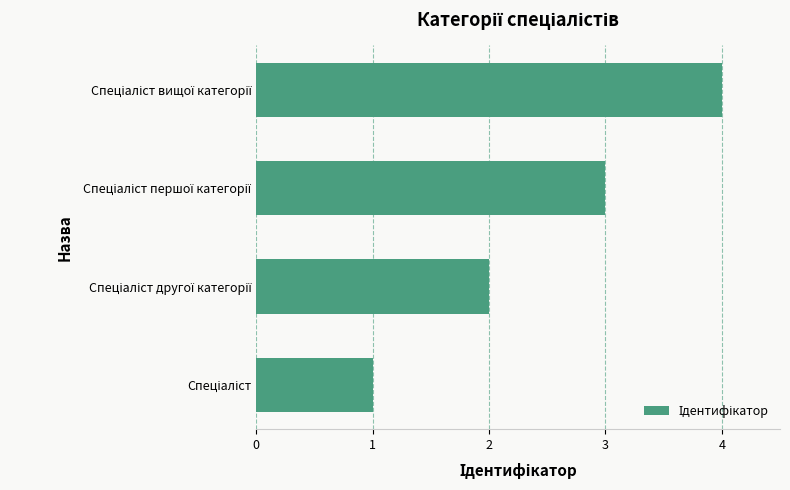

What is the sum of all values?

10